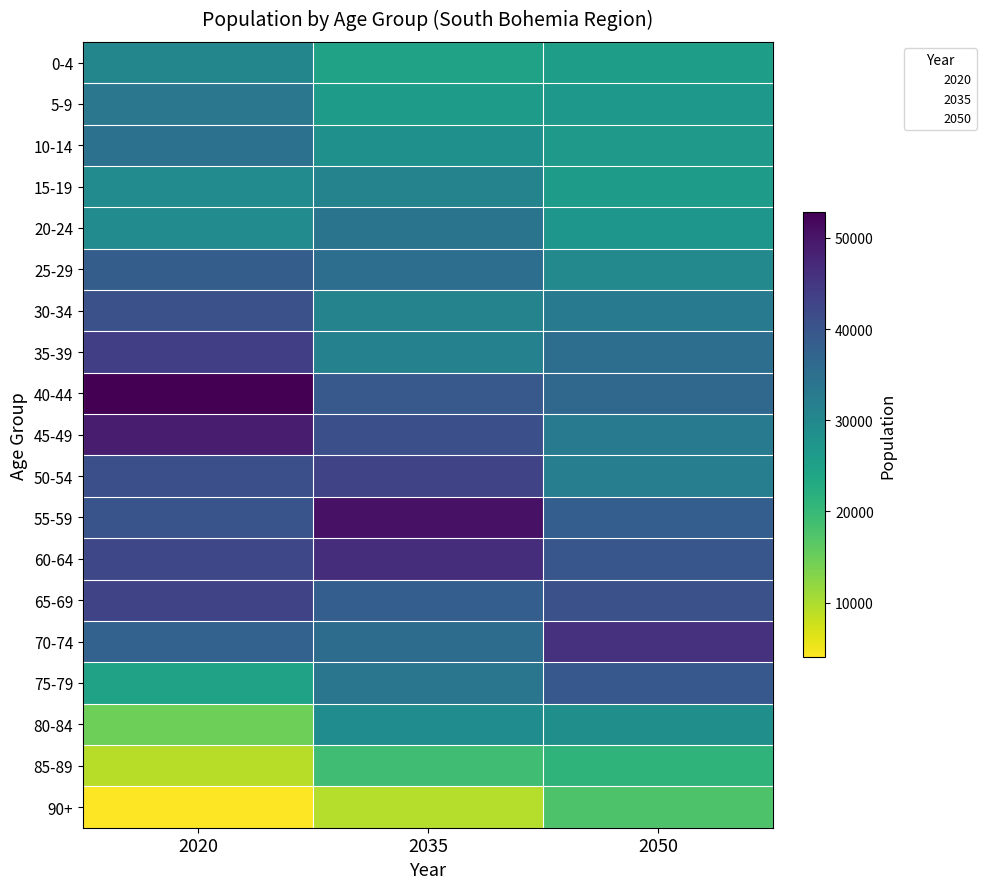

Reading left to right, transcribe all the data shown in this chart.

0-4: 2020=30345	2035=24782	2050=25400
5-9: 2020=33374	2035=25962	2050=26813
10-14: 2020=34606	2035=28399	2050=26693
15-19: 2020=29359	2035=31068	2050=26011
20-24: 2020=29341	2035=33947	2050=27160
25-29: 2020=38451	2035=35276	2050=29822
30-34: 2020=40735	2035=30999	2050=32462
35-39: 2020=43729	2035=31408	2050=35230
40-44: 2020=52830	2035=39101	2050=36433
45-49: 2020=48926	2035=40884	2050=32440
50-54: 2020=40872	2035=42810	2050=31927
55-59: 2020=40072	2035=50382	2050=38311
60-64: 2020=42203	2035=46376	2050=39673
65-69: 2020=42820	2035=38148	2050=40798
70-74: 2020=37531	2035=35509	2050=45879
75-79: 2020=24671	2035=33621	2050=39424
80-84: 2020=14699	2035=29002	2050=28581
85-89: 2020=9228	2035=19003	2050=21074
90+: 2020=3991	2035=9522	2050=17694